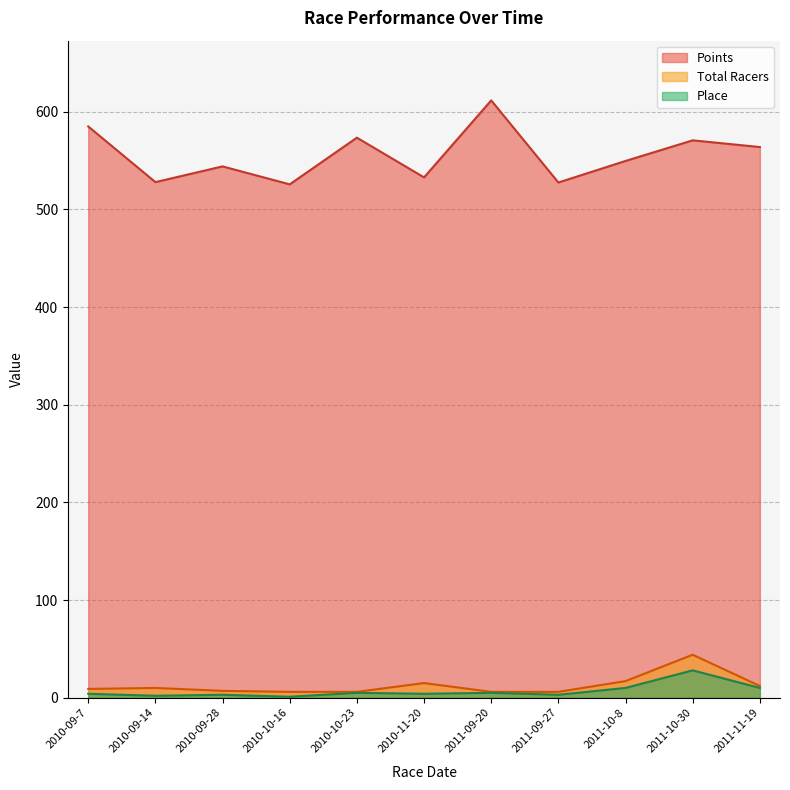

Which category has the lowest value across all series?

2010-10-16